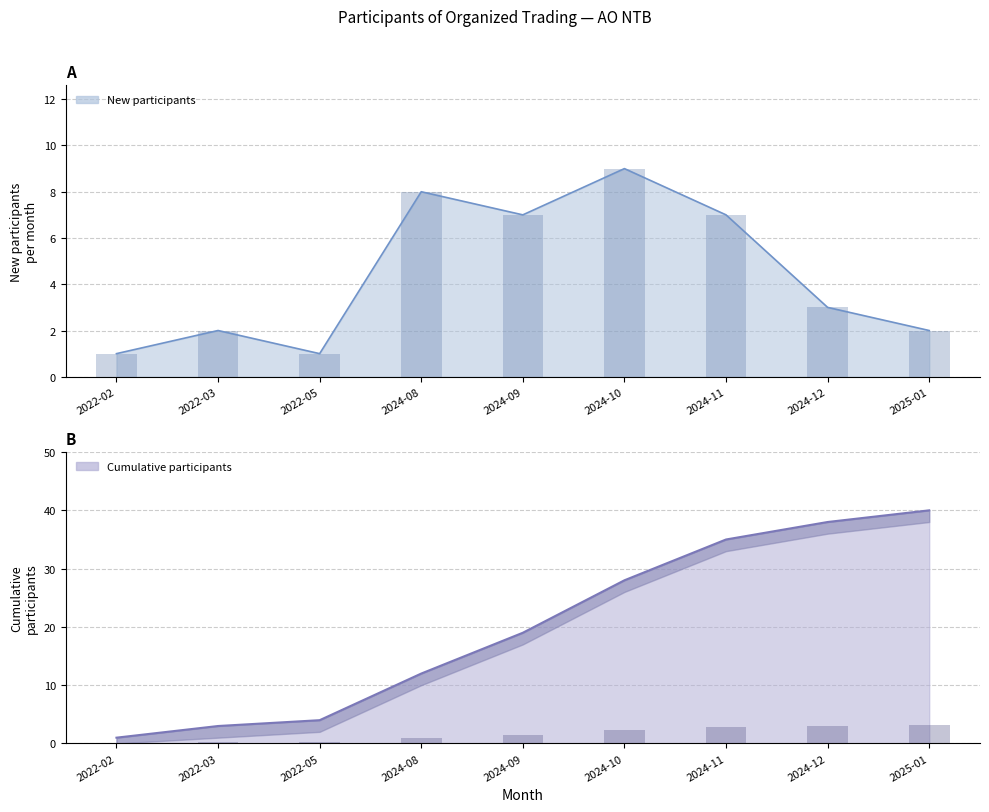

The value of Cumulative participants at 2022-02 is 1. True or false?

False